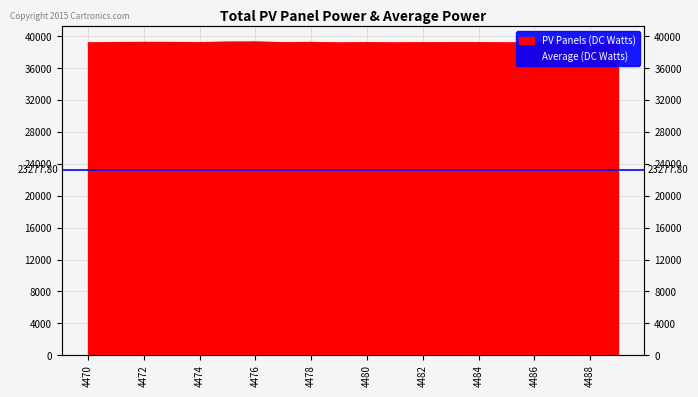

Reading left to right, list all the values displayed in this chart.

4470=39205	4471=39254	4472=39265	4473=39261	4474=39243	4475=39292	4476=39306	4477=39235	4478=39262	4479=39190	4480=39239	4481=39194	4482=39225	4483=39234	4484=39237	4485=39198	4486=39259	4487=39263	4488=39235	4489=39201